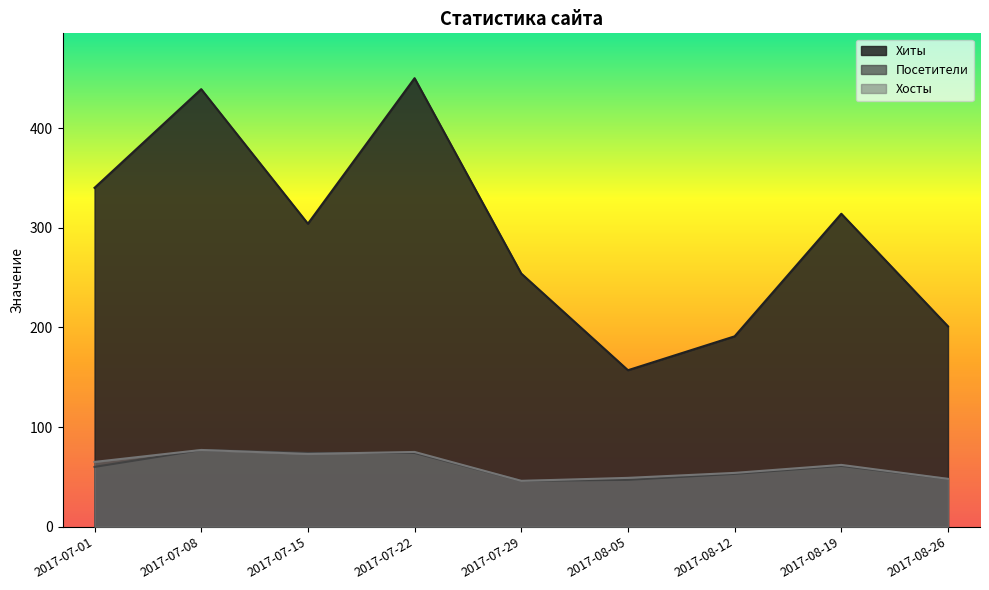

Which series has the largest range (max minus min)?

Хиты